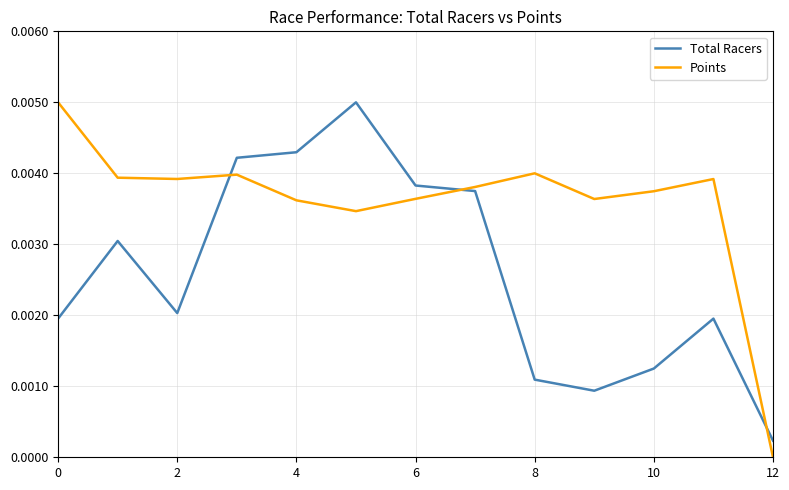

List the series in order of their overall mean, lowest first.

Total Racers, Points